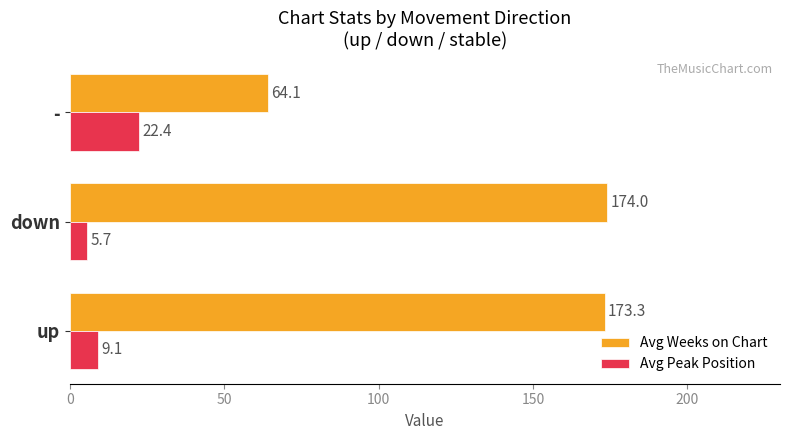

Which series has the largest range (max minus min)?

Avg Weeks on Chart